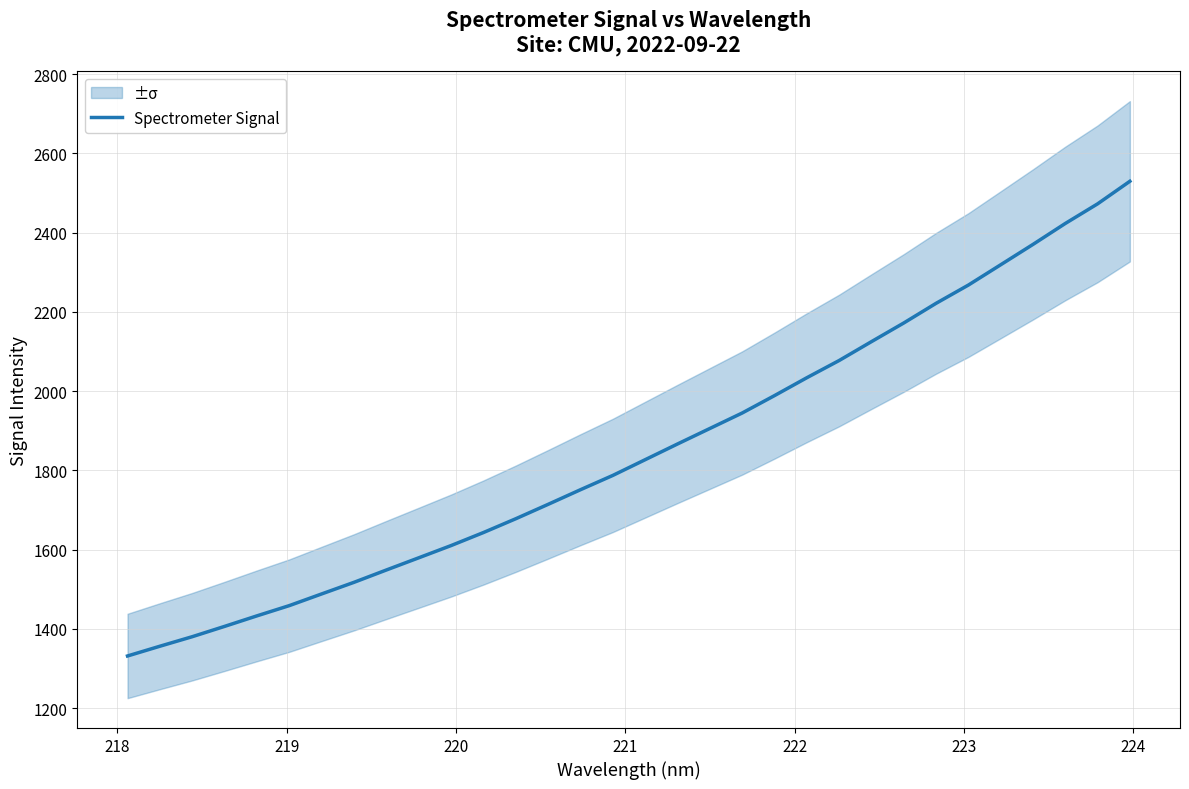

Reading left to right, what are all the values shown in this chart?

1331.5	1356.1	1380.2	1406.2	1432.8	1458.7	1488.2	1517.5	1548.6	1579.4	1610.3	1643.2	1678.0	1714.3	1751.2	1787.3	1827.0	1866.6	1905.7	1944.8	1988.7	2033.8	2077.3	2124.9	2172.0	2221.6	2267.7	2318.9	2370.3	2423.2	2472.7	2529.7